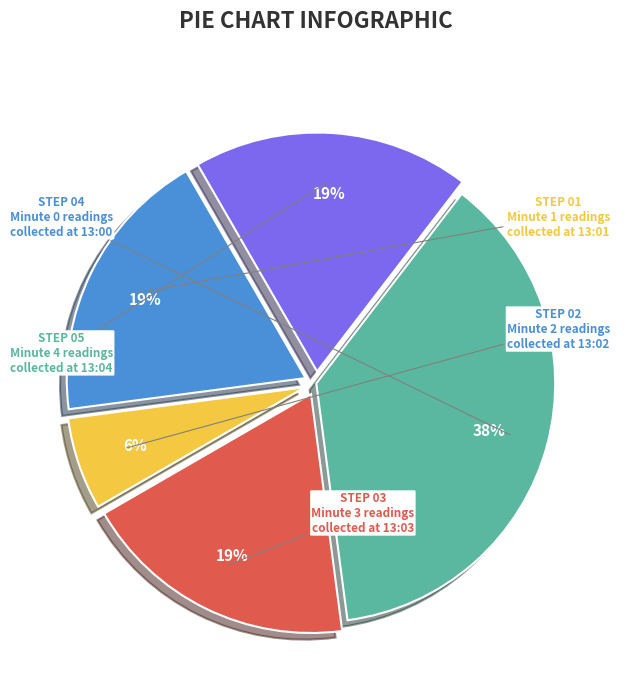

Is it true that STEP 05 is 9% of the pie?

False